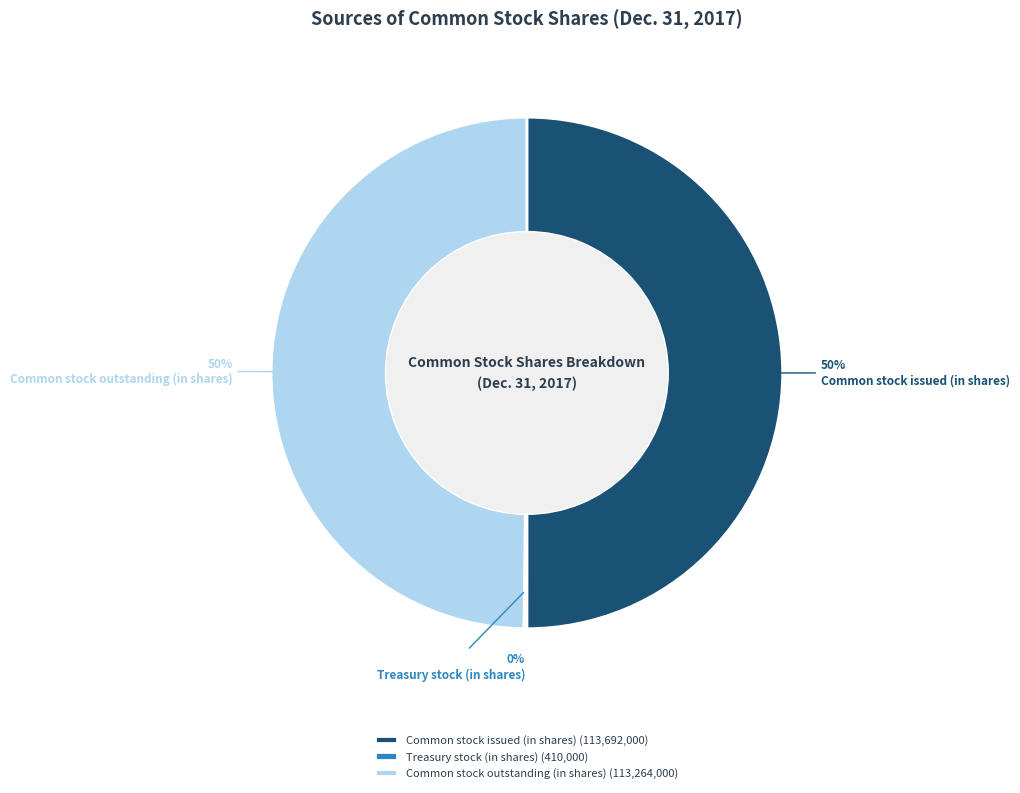

To the nearest percent, what is the difference between the largest and smallest slice percentages?

50%